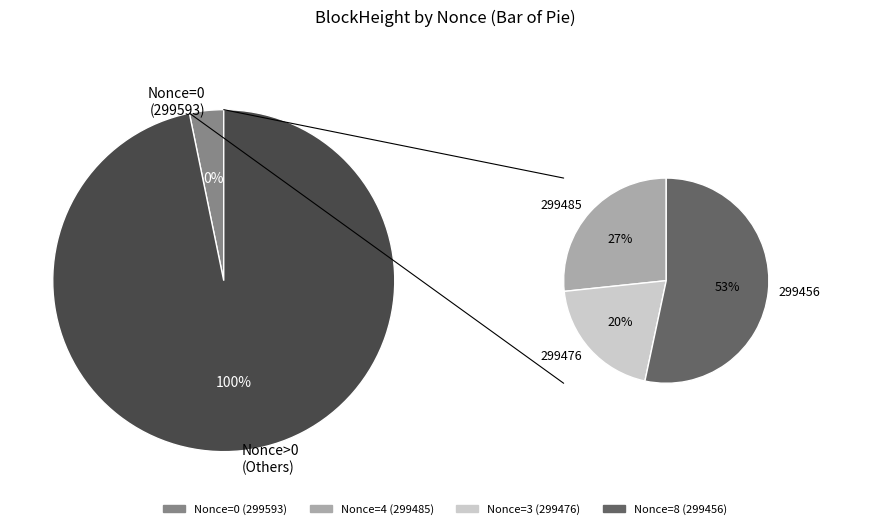

Is there a majority slice in this chart?

Yes